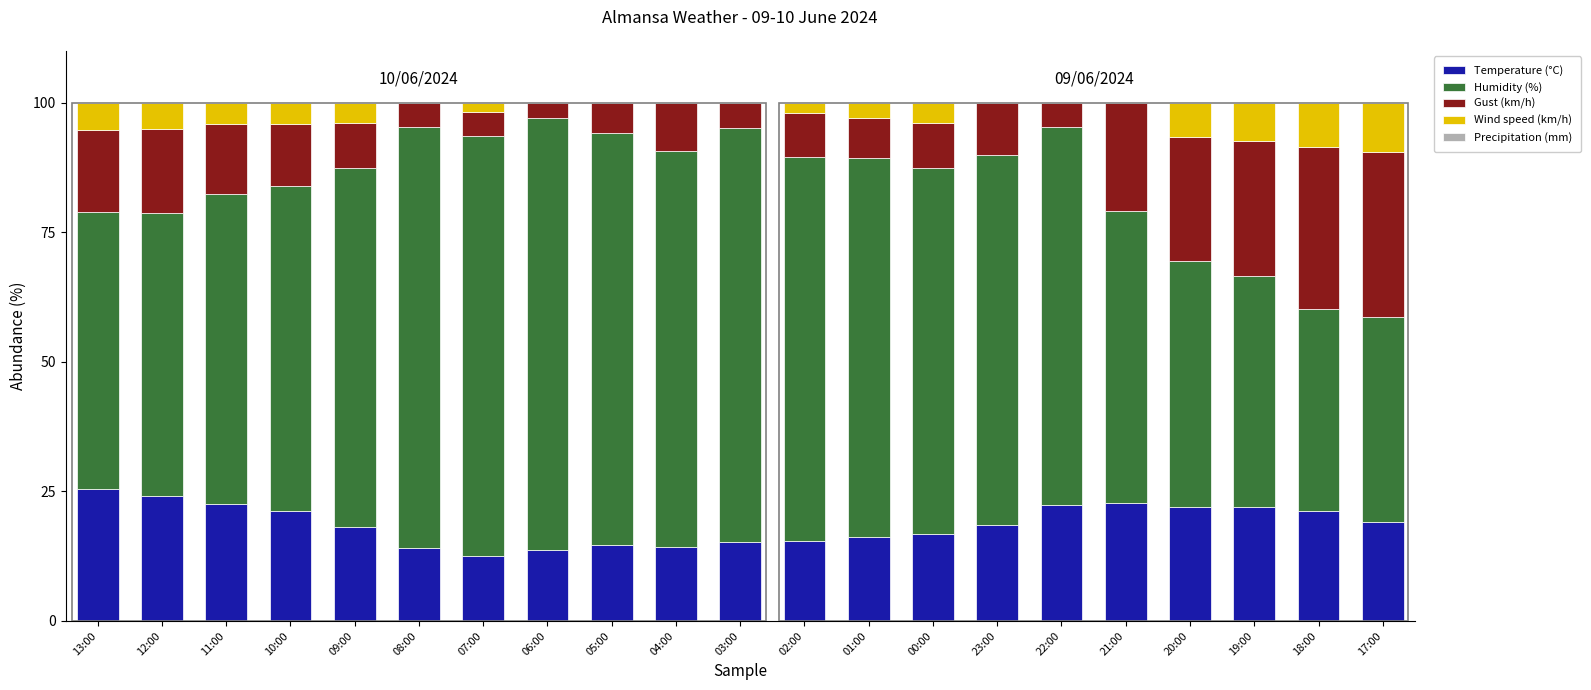

What is the total value across all series at 03:00?

100.0